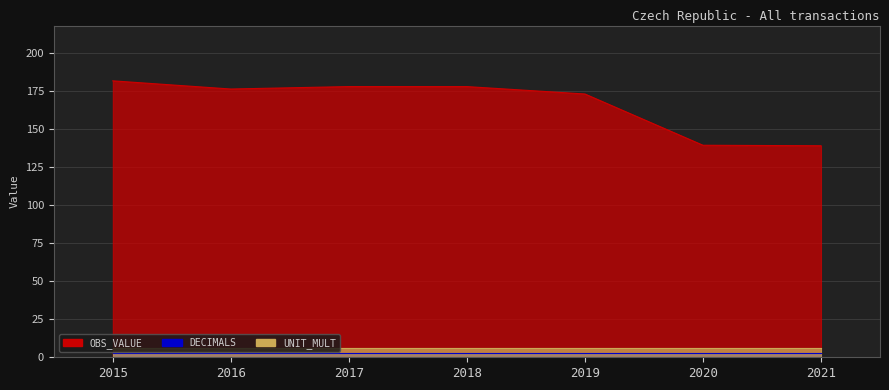

Reading left to right, what are all the values shown in this chart?

OBS_VALUE: 181.8	176.4	178.0	178.0	173.1	139.4	139.1
DECIMALS: 3.0	3.0	3.0	3.0	3.0	3.0	3.0
UNIT_MULT: 6.0	6.0	6.0	6.0	6.0	6.0	6.0